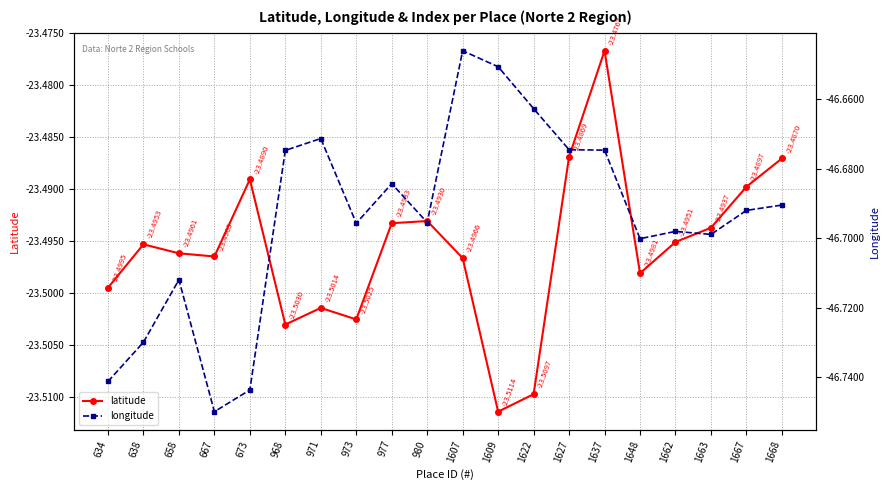

At which category does latitude reach its first local valley?

667